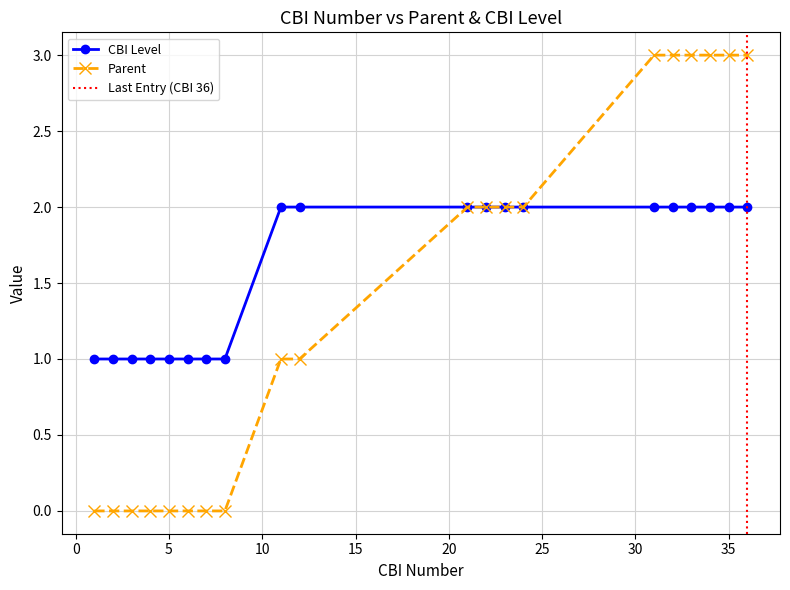

What are all the series names shown in the legend?

CBI Level, Parent